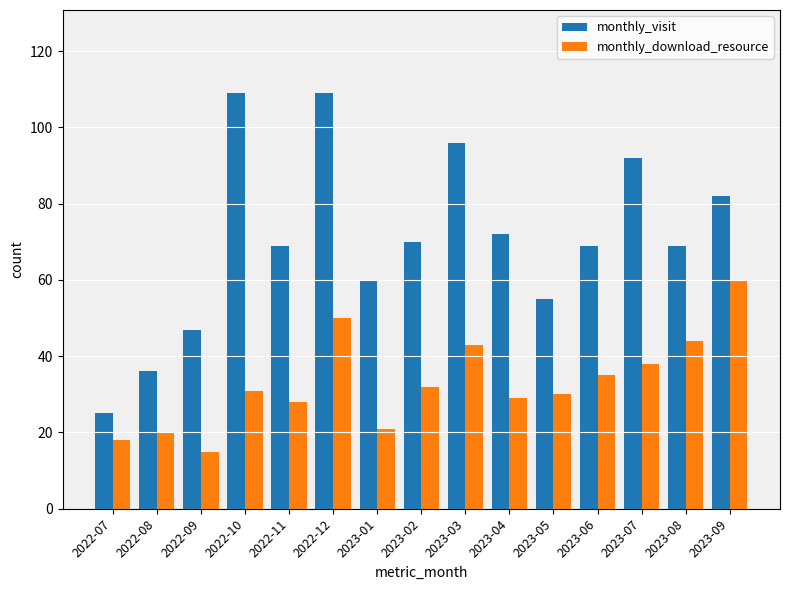

What is the sum of the monthly_download_resource values at 2022-12 and 2023-09?

110